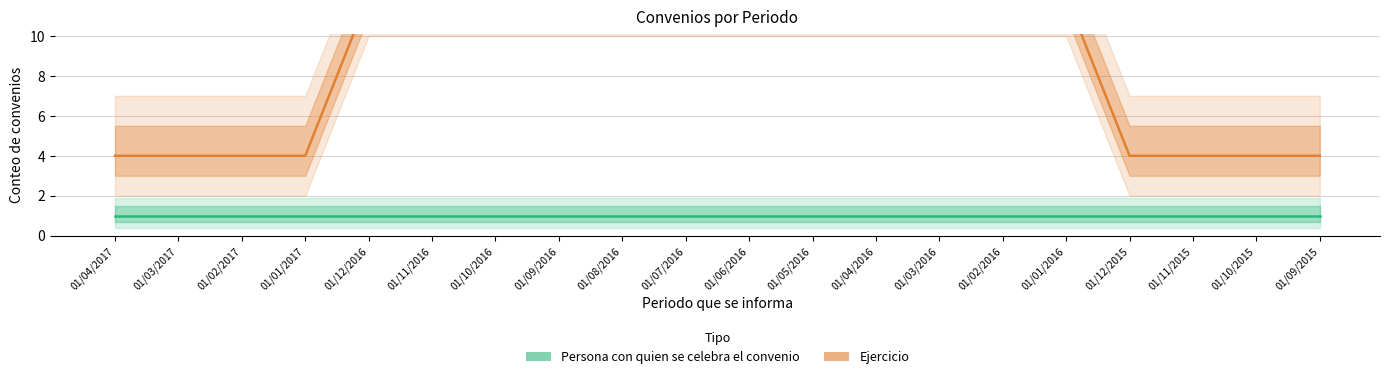

What is the minimum value shown in the chart?

1